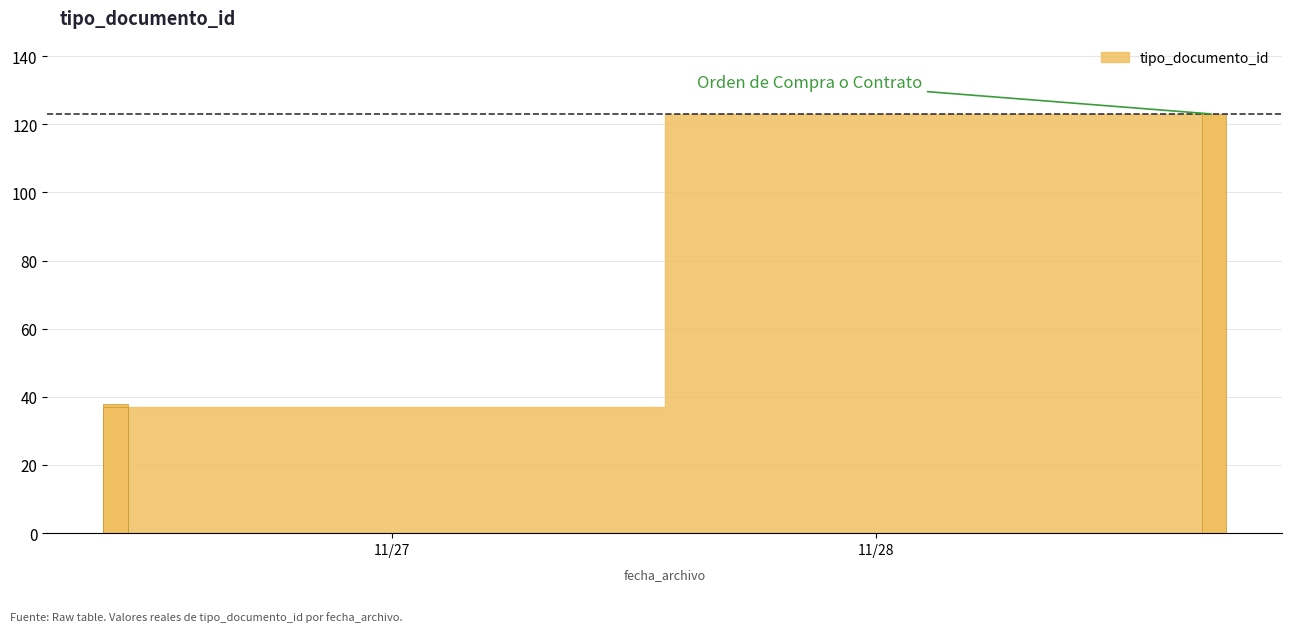

What is the label of the 3rd bar from the right?

2012-11-26 10:18:34